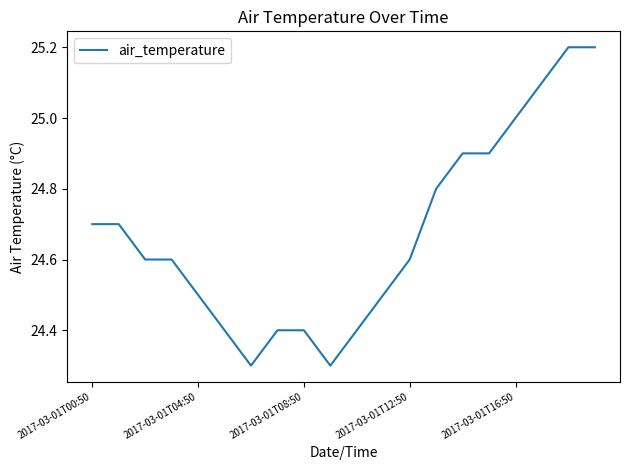

Reading left to right, extract all data points from this chart.

24.7	24.7	24.6	24.6	24.5	24.4	24.3	24.4	24.4	24.3	24.4	24.5	24.6	24.8	24.9	24.9	25.0	25.1	25.2	25.2